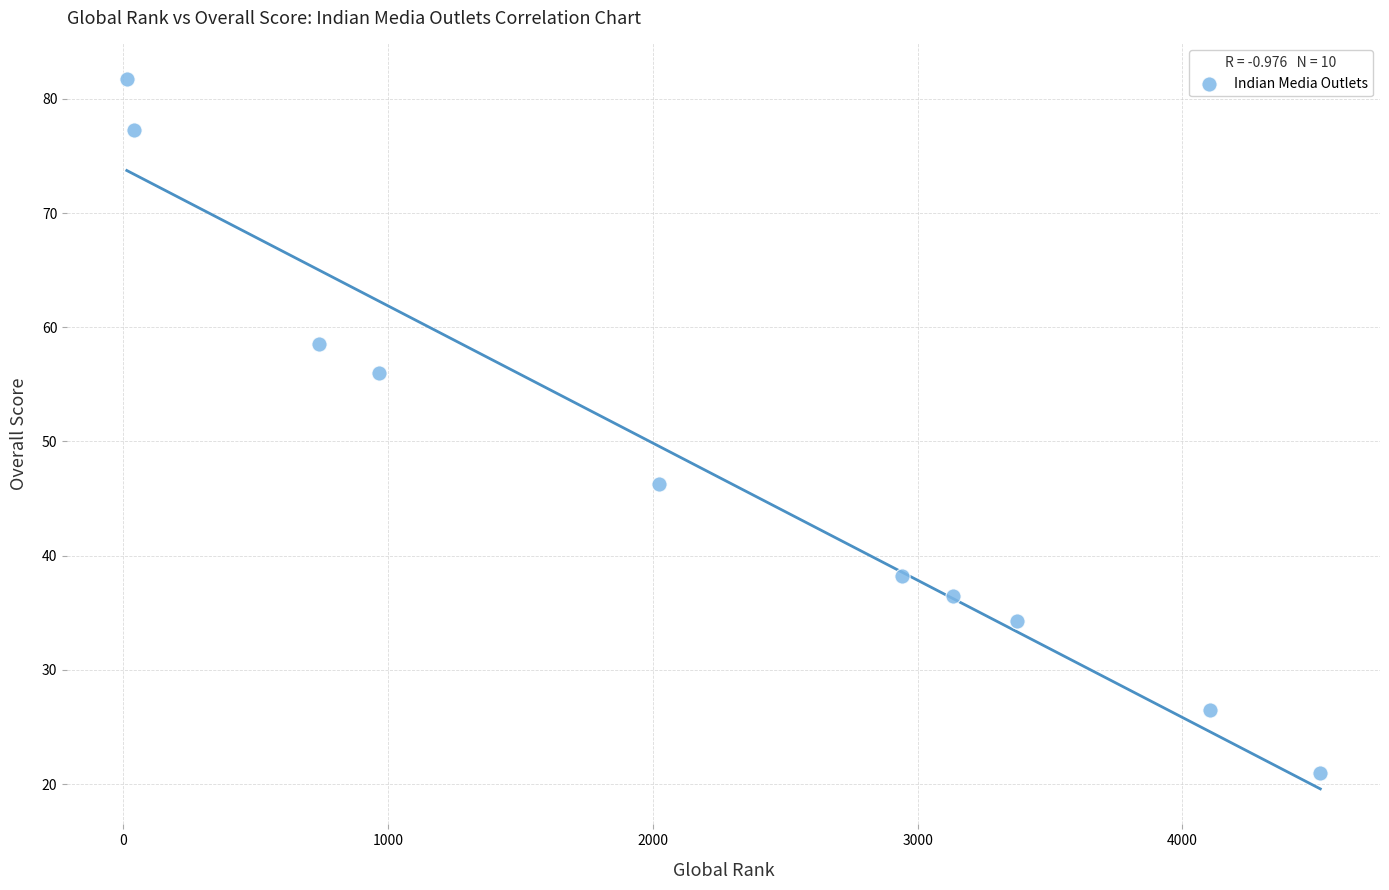

What is the average Y value?

47.6